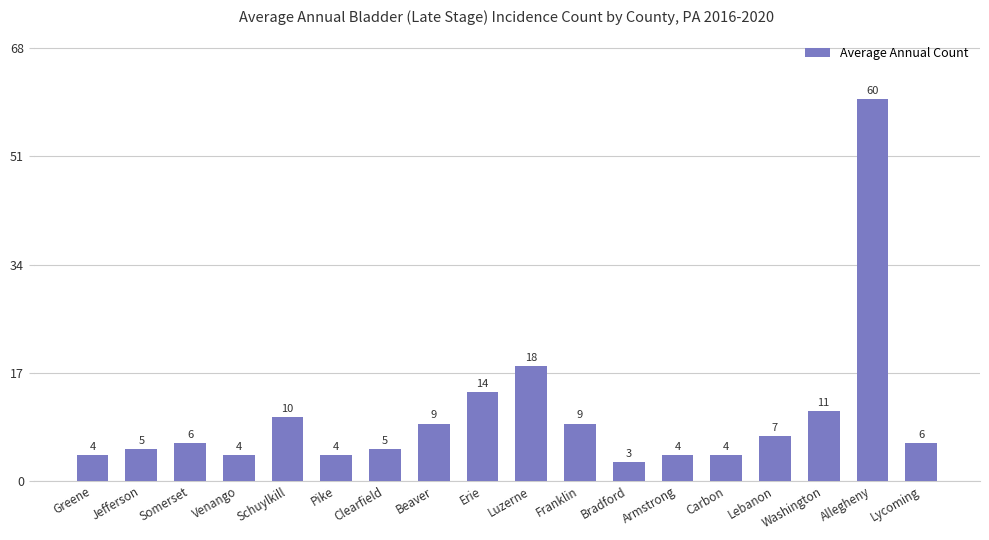

The chart shows a value of 5 at Clearfield. True or false?

True